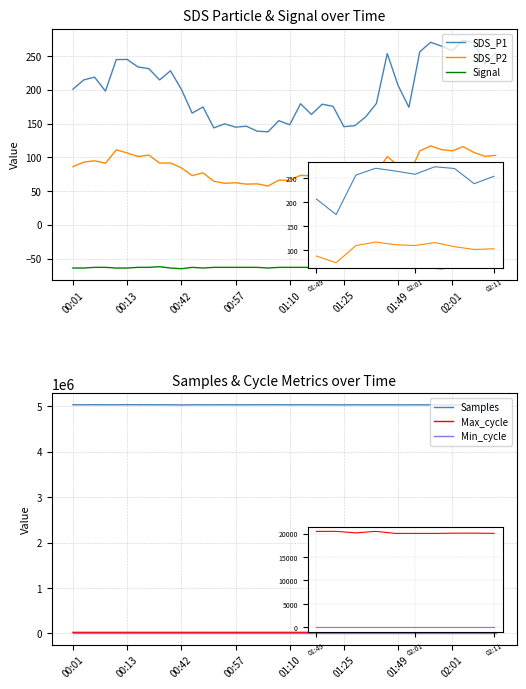

What position from the left is 16?

17